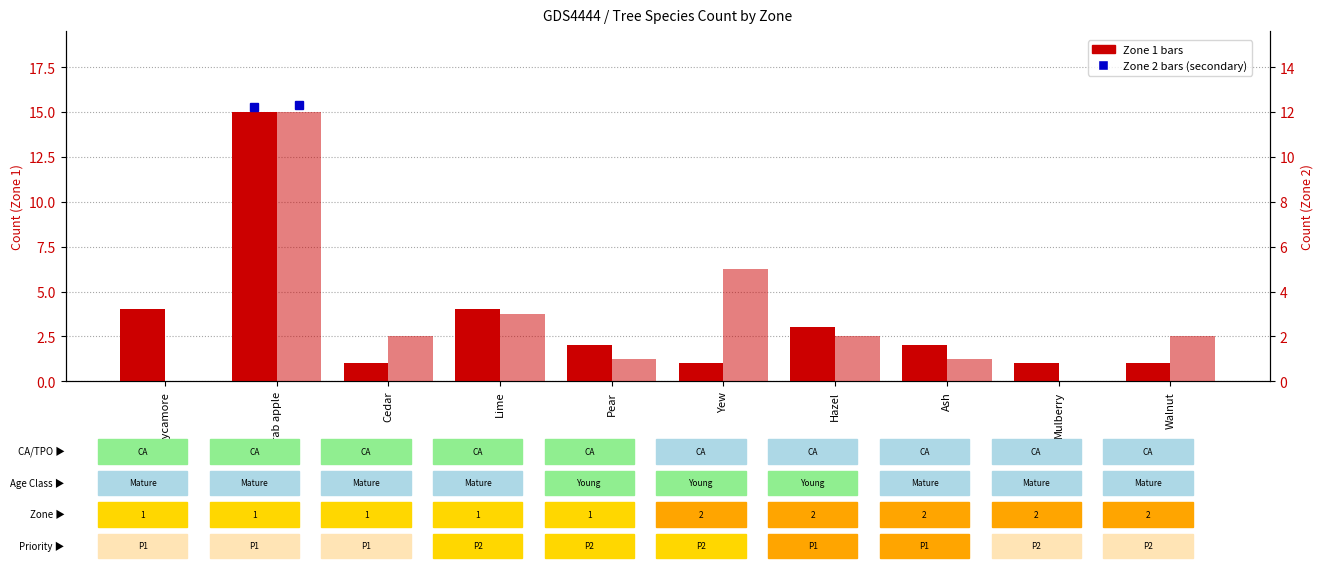

What is the maximum value for Zone 1?

15